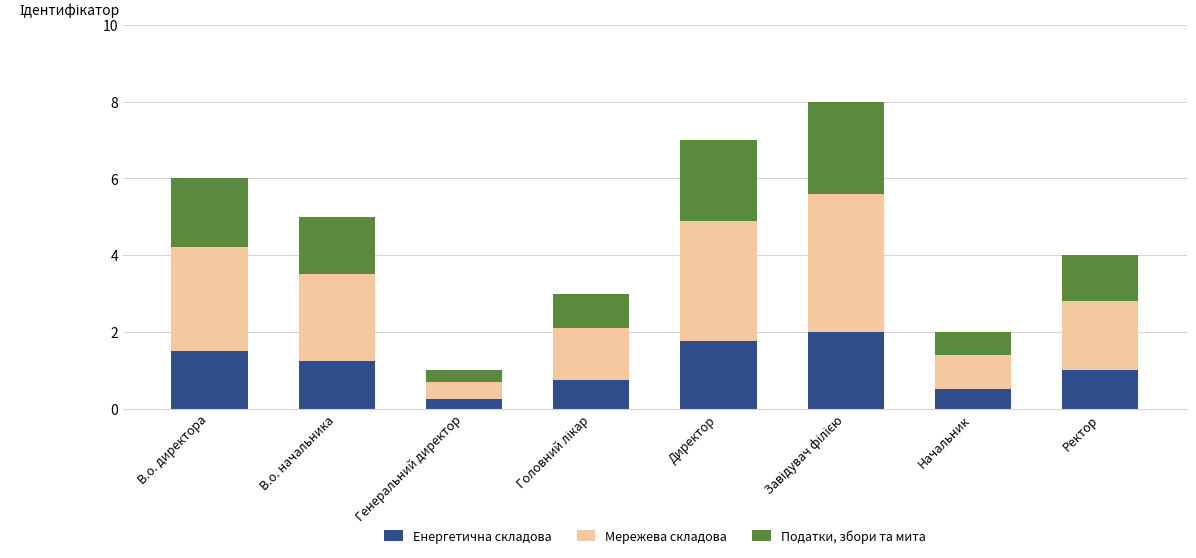

True or false: Енергетична складова has a value of 1.0 at В.о. директора.

False